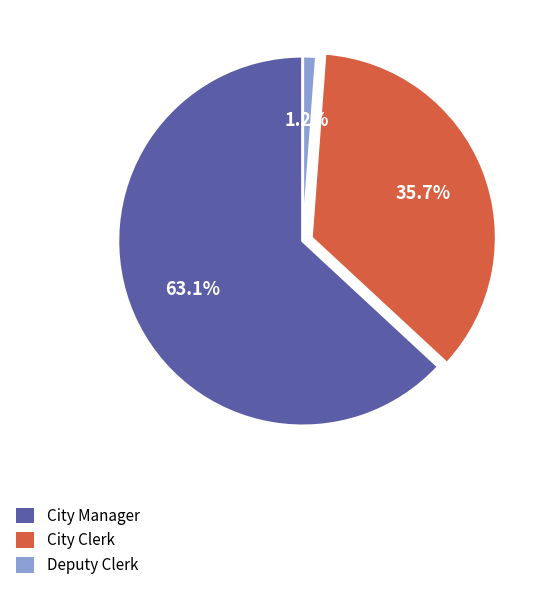

To the nearest percent, what portion does City Manager represent?

63%